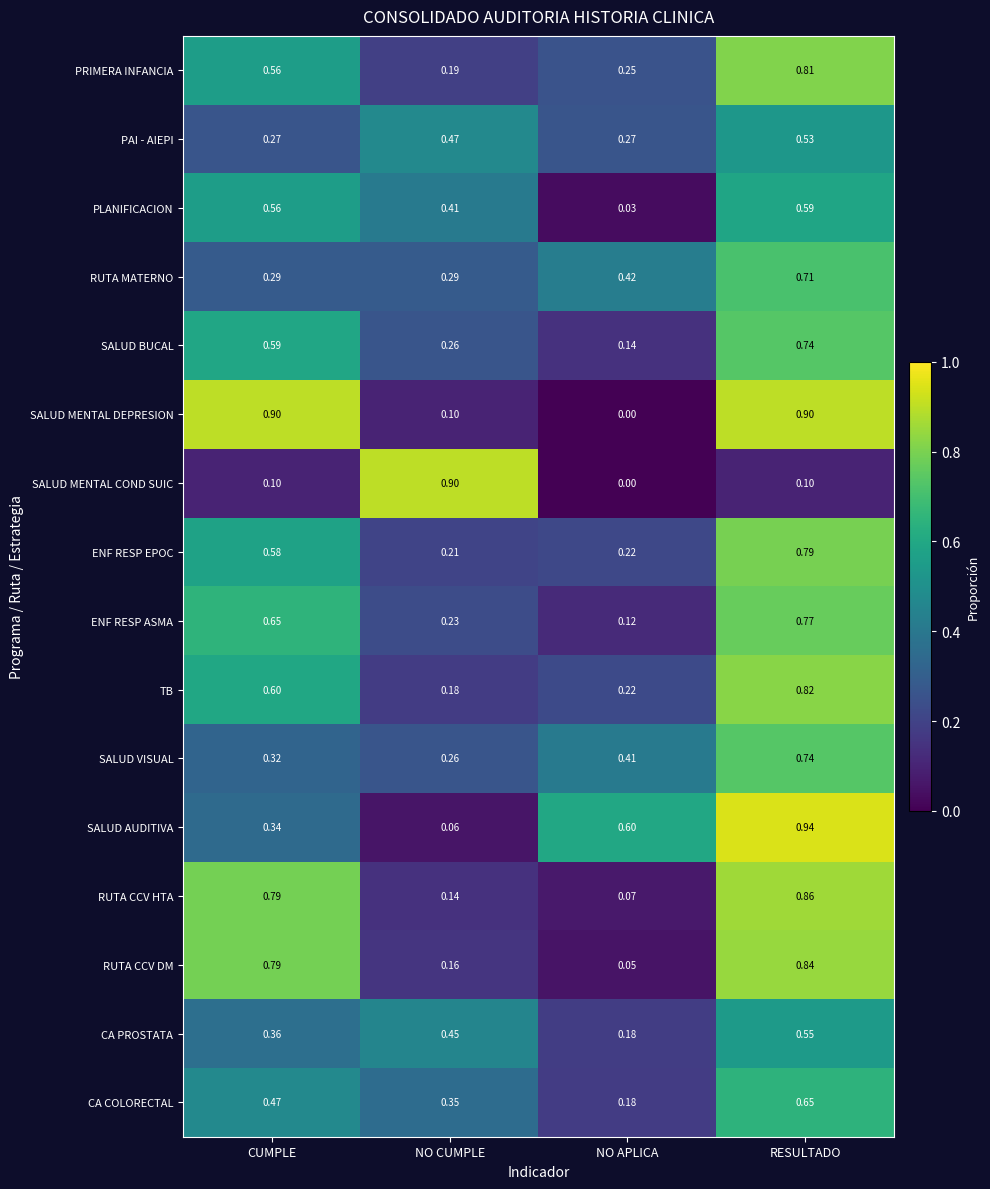

Between NO CUMPLE and NO APLICA, which series saw the biggest shift?

SALUD MENTAL COND SUIC